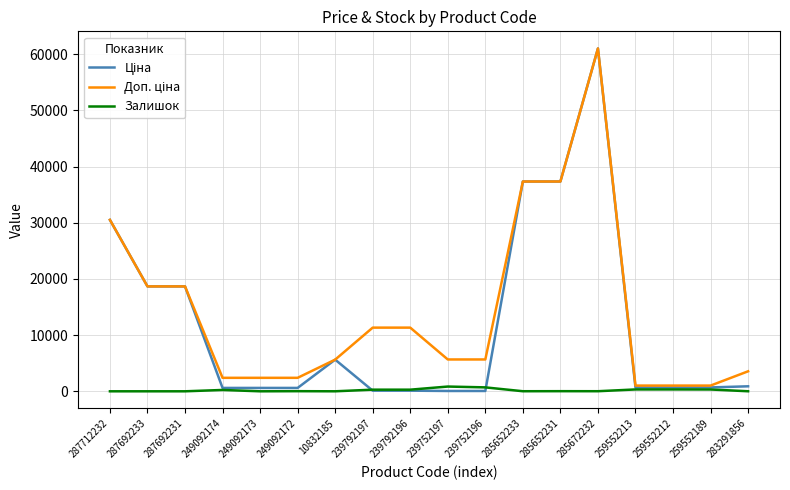

Which category has the highest value across all series?

285672232